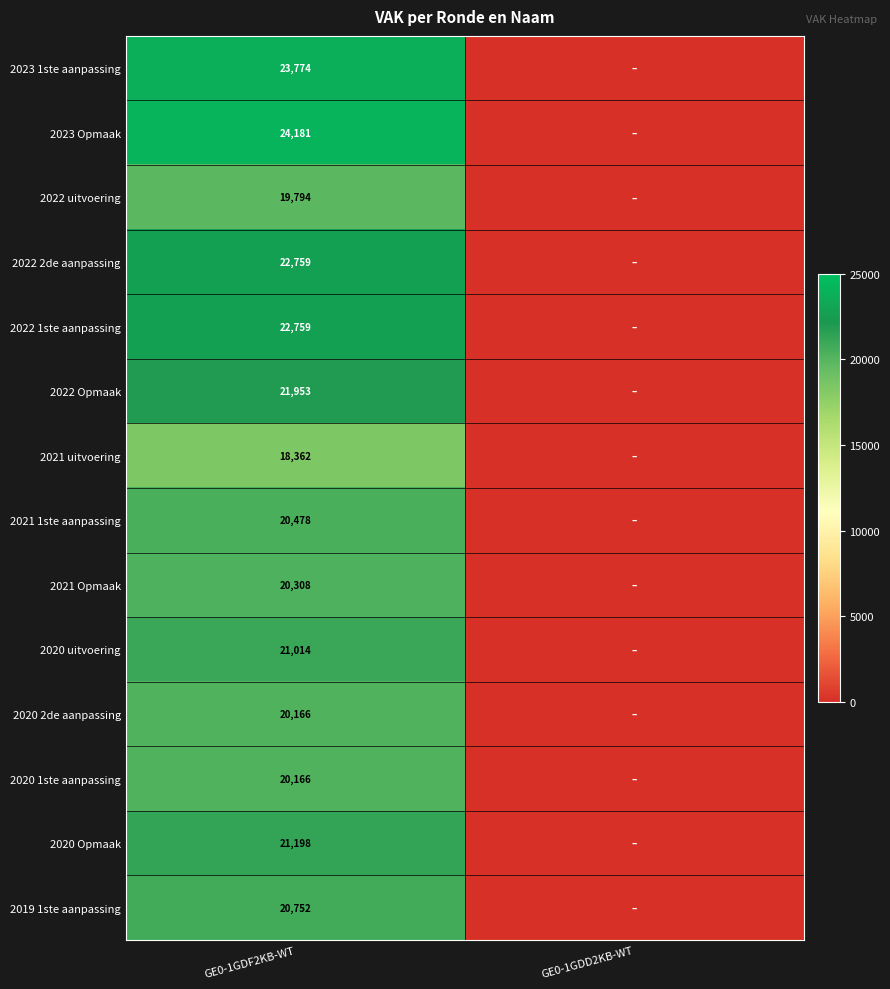

What is the total value across all series at GE0-1GDF2KB-WT?

297664